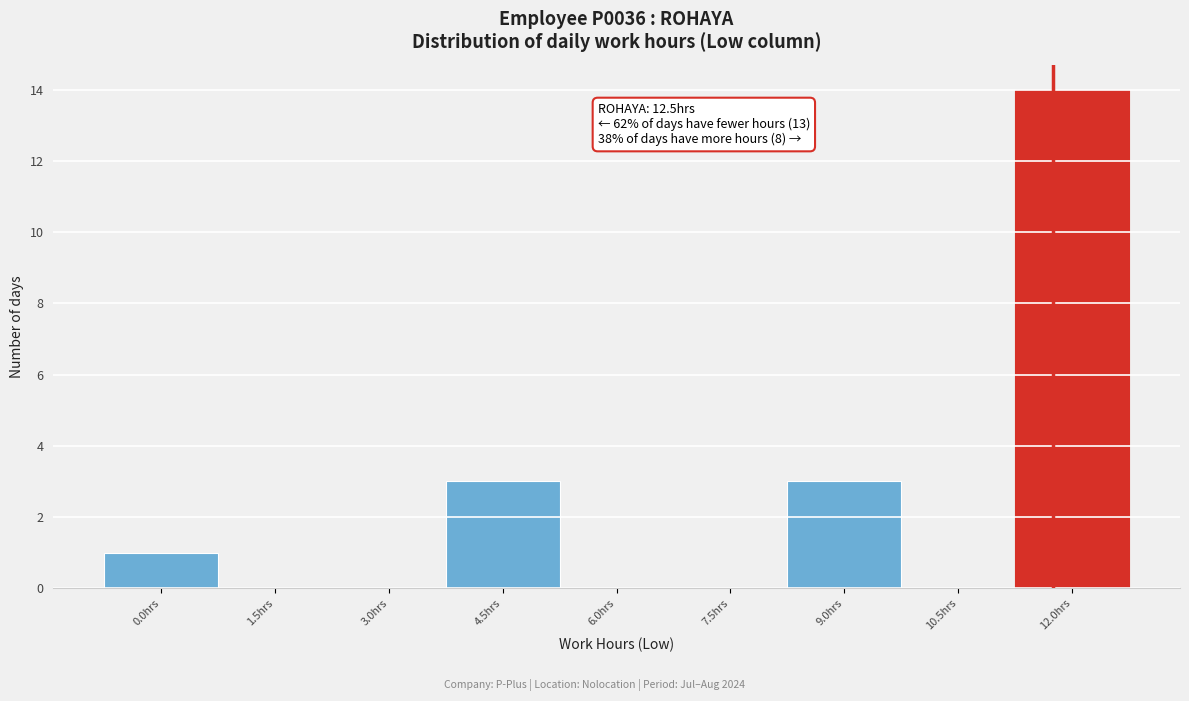

Reading left to right, extract all data points from this chart.

0.0hrs=1	1.5hrs=0	3.0hrs=0	4.5hrs=3	6.0hrs=0	7.5hrs=0	9.0hrs=3	10.5hrs=0	12.0hrs=14